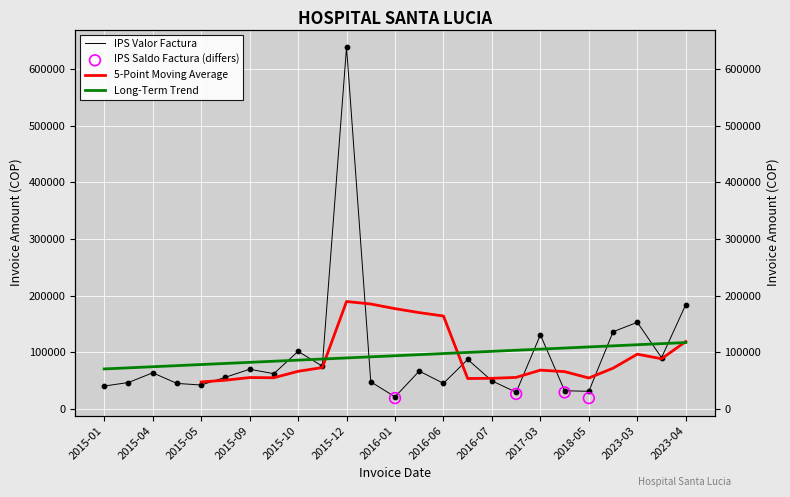

Which series has the largest total across all categories?

IPS Valor Factura